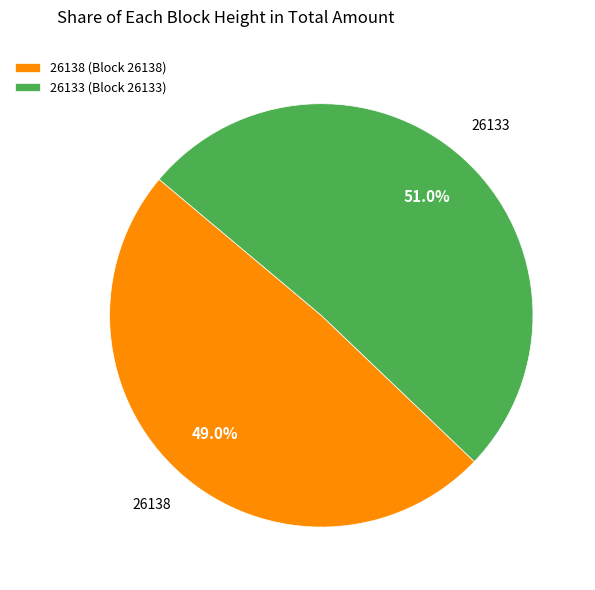

Which category has the biggest portion of the pie?

26133